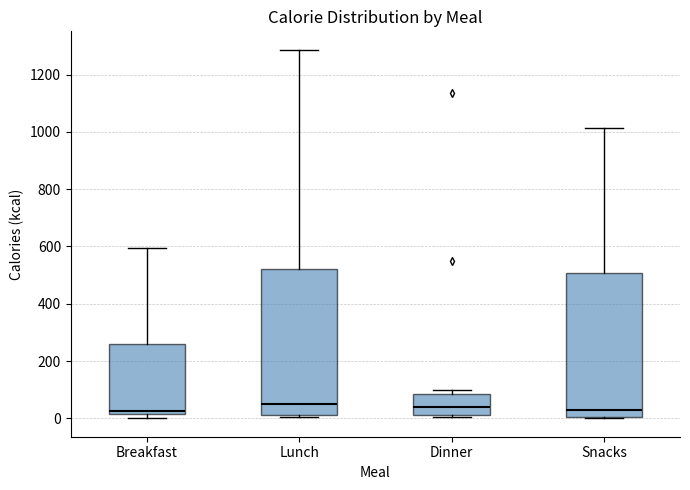

Reading left to right, transcribe this box plot: for each box, give where its median line is, the range the box spans, and where its two whiskers end, as read against the y-axis. The values are not printed on the chart, so give them approximately, as read against the axis.

Breakfast: median 20 (just above the box's lower edge), box 20 to 260, whiskers 0 to 600
Lunch: median 60, box 20 to 520, whiskers 0 to 1280
Dinner: median 40, box 20 to 80, whiskers 0 to 100
Snacks: median 20, box 0 to 500, whiskers 0 to 1020